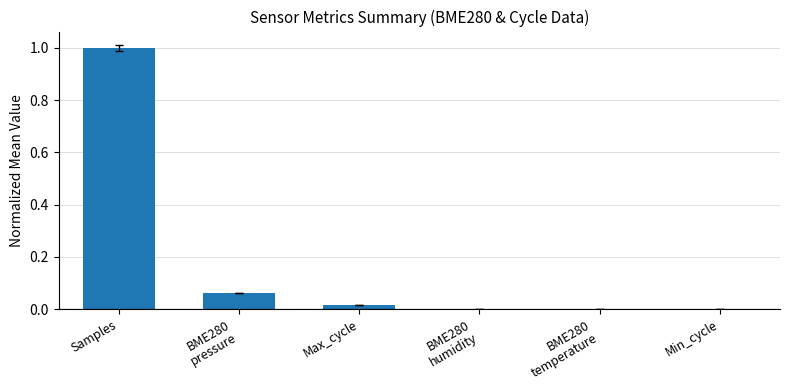

What is the maximum value shown in the chart?

1.0